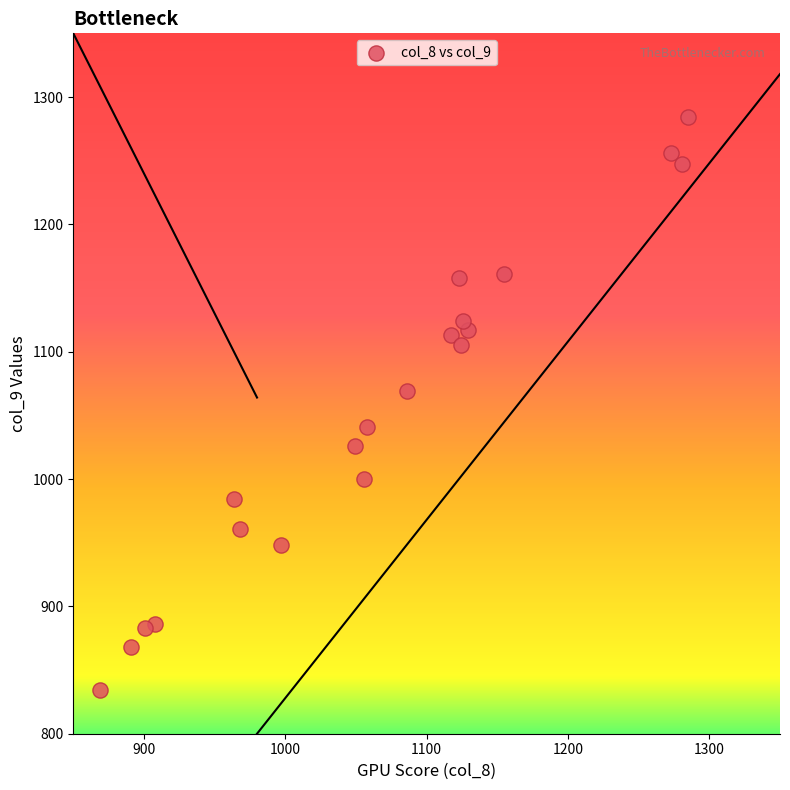

What Y value in the scatter plot is closest to 1059?

1069